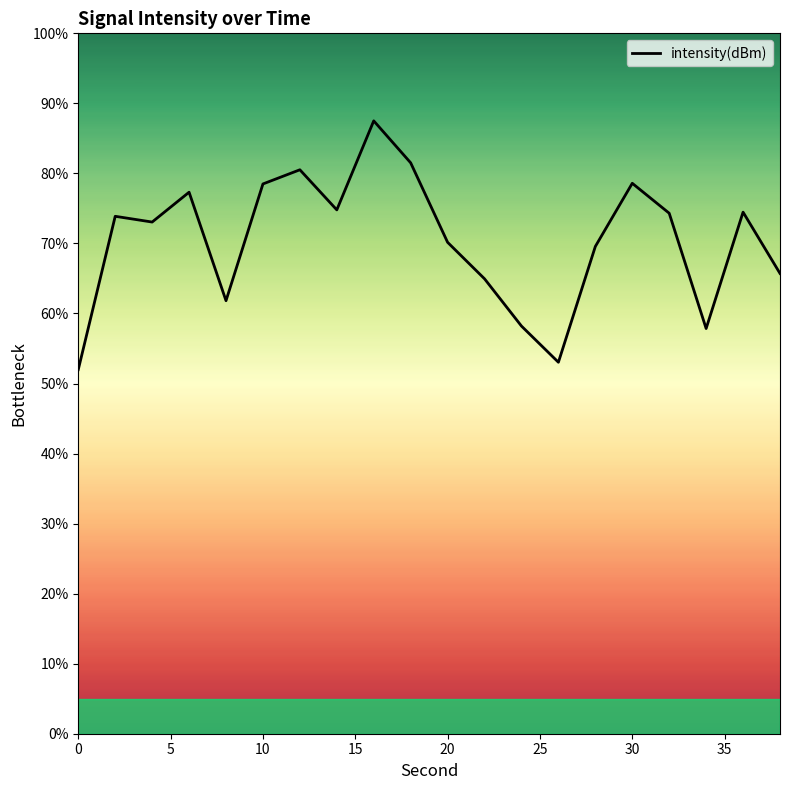

What is the difference between the maximum and minimum values?

35.5